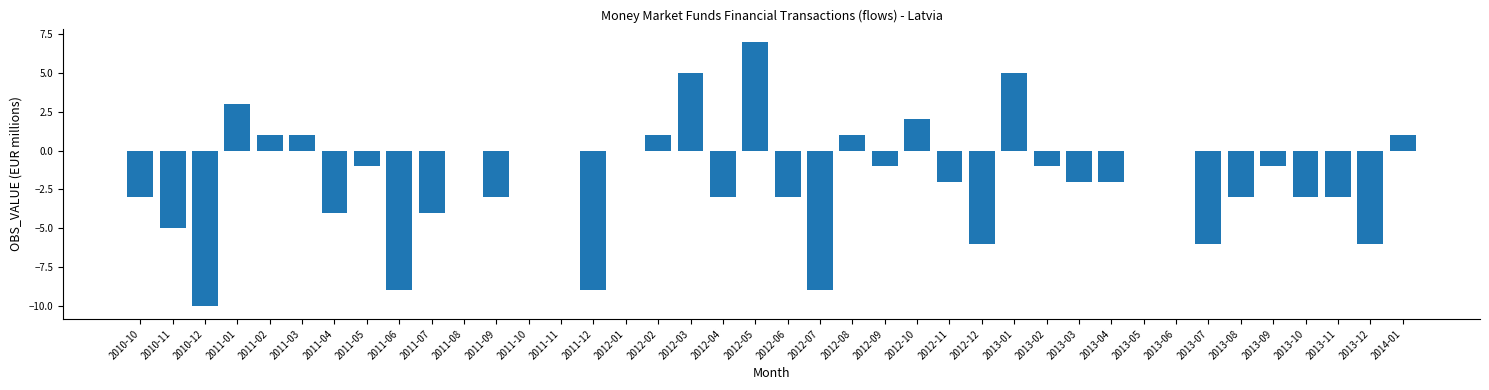

Which has a higher value, 2013-08 or 2012-05?

2012-05